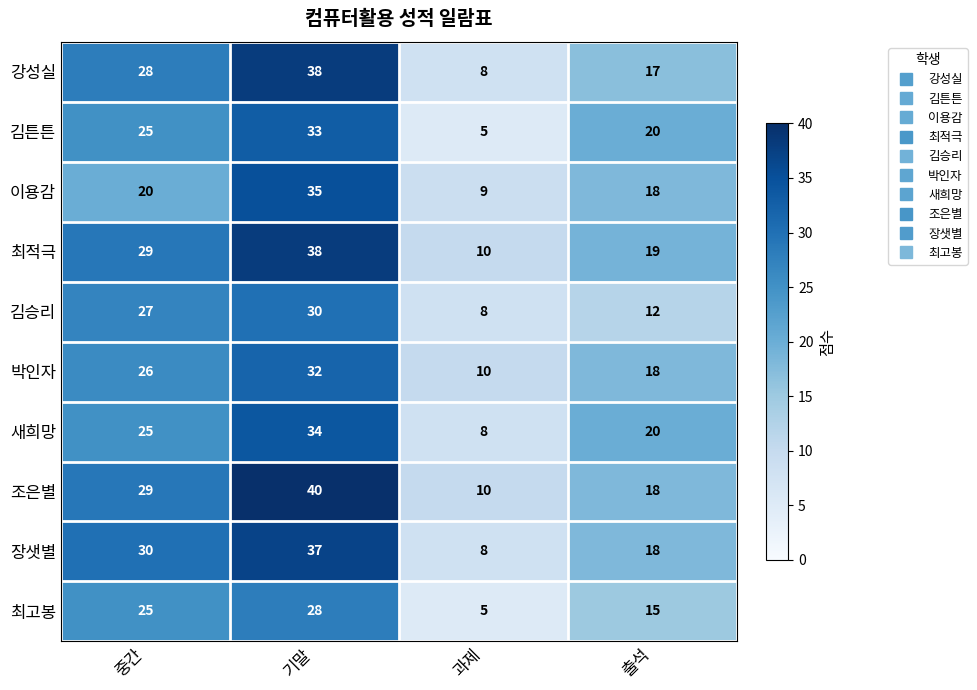

What is the difference between the second highest and minimum values in the 강성실 series?

20